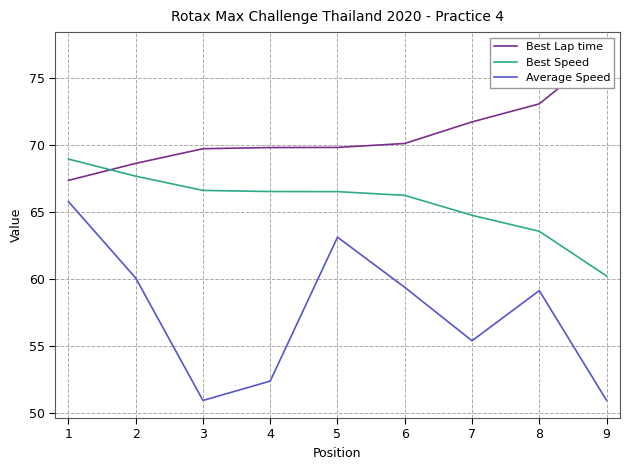

How many values in the Best Speed series exceed 66?

6